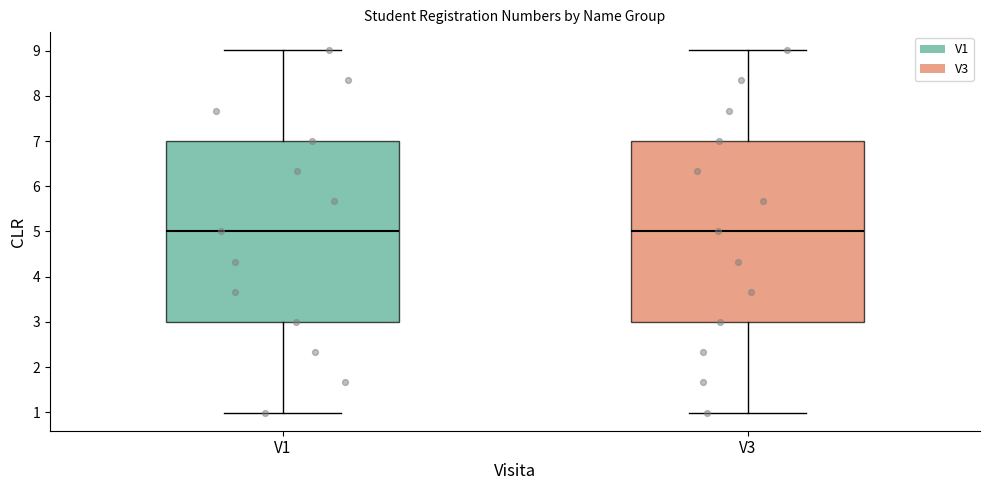

Where does the median line of the box for V1 sit on the y-axis? The values are not printed on the chart, so give them approximately, as read against the axis.

5